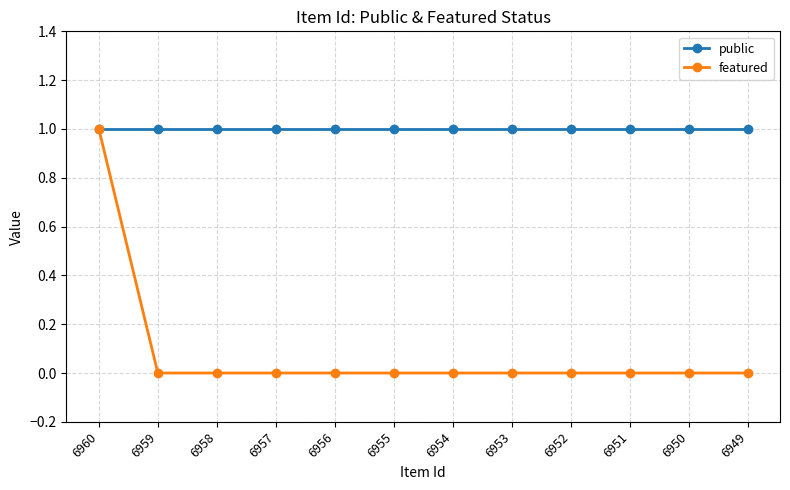

Reading left to right, list all the values displayed in this chart.

public: 6960=1	6959=1	6958=1	6957=1	6956=1	6955=1	6954=1	6953=1	6952=1	6951=1	6950=1	6949=1
featured: 6960=1	6959=0	6958=0	6957=0	6956=0	6955=0	6954=0	6953=0	6952=0	6951=0	6950=0	6949=0